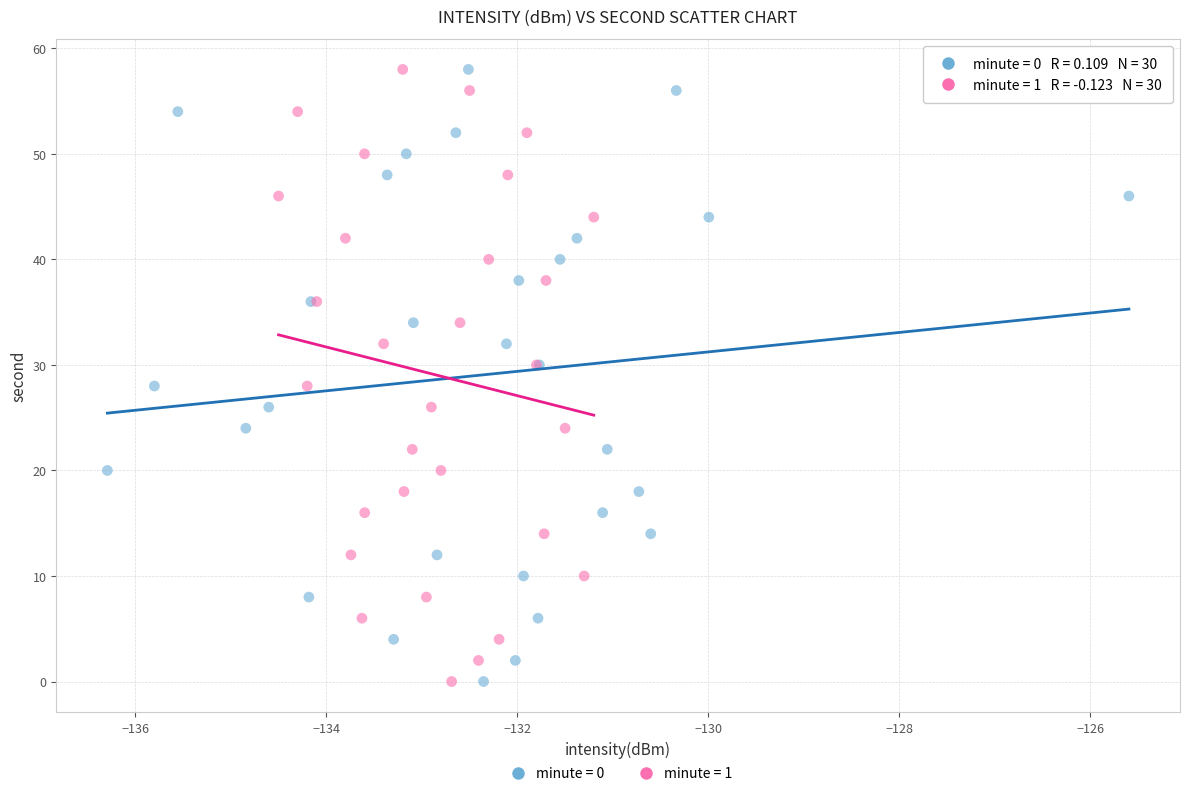

What are all the series names shown in the legend?

minute = 0, minute = 1